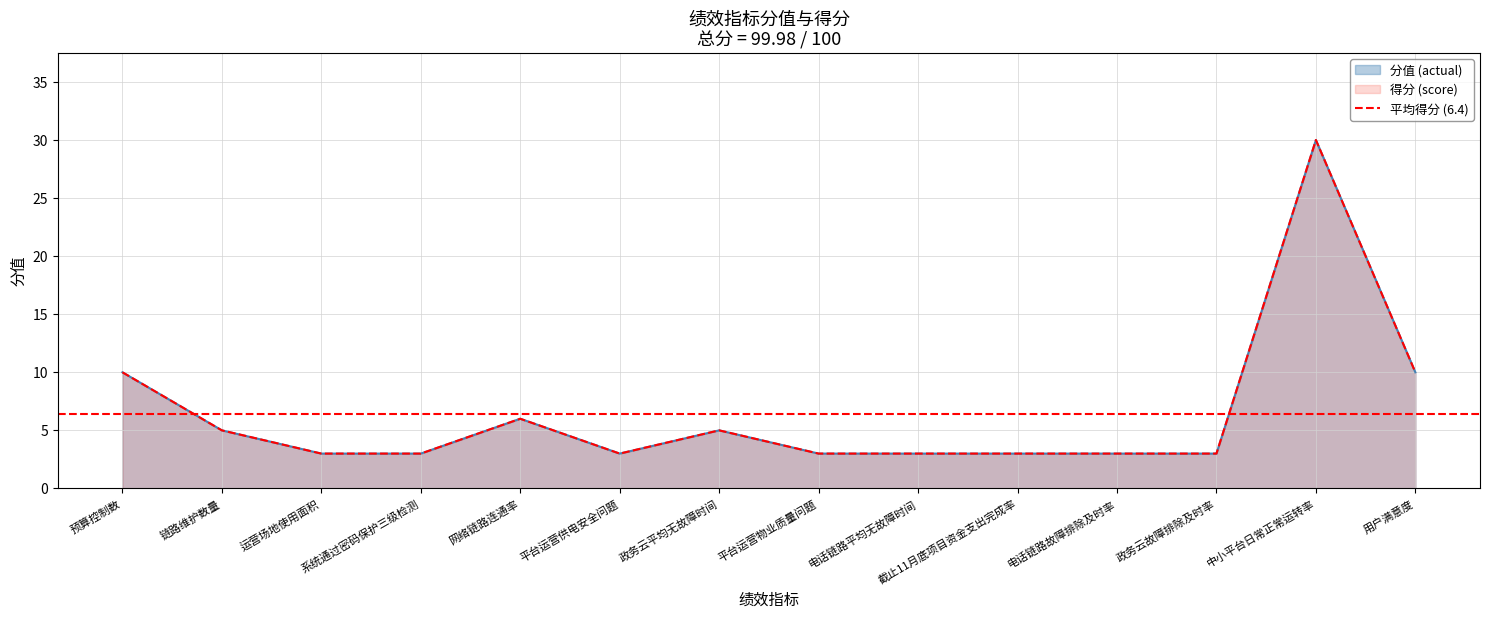

What is the average value of the 分值 (actual) series?

6